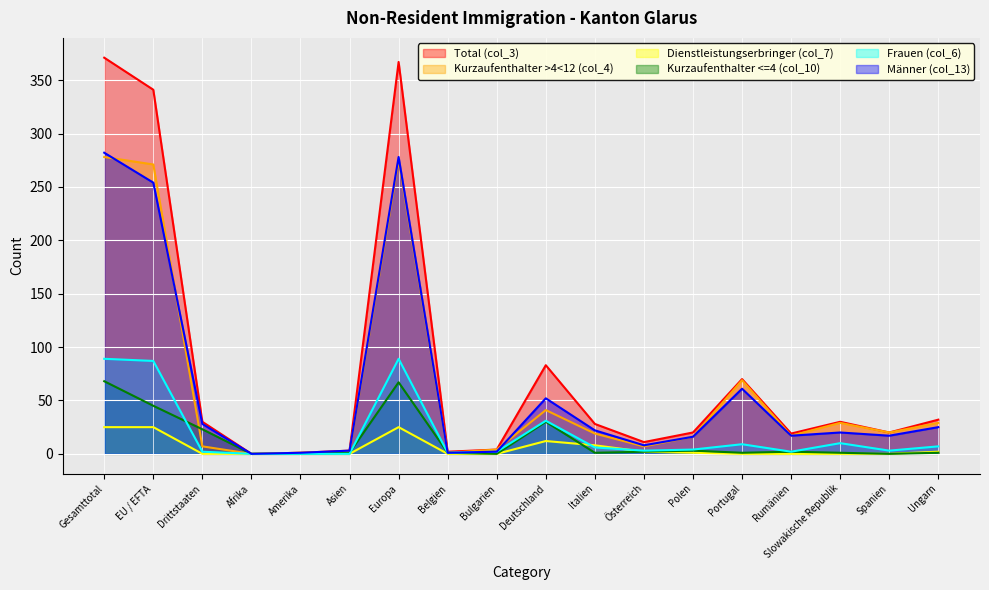

How many lines are shown in the chart?

6